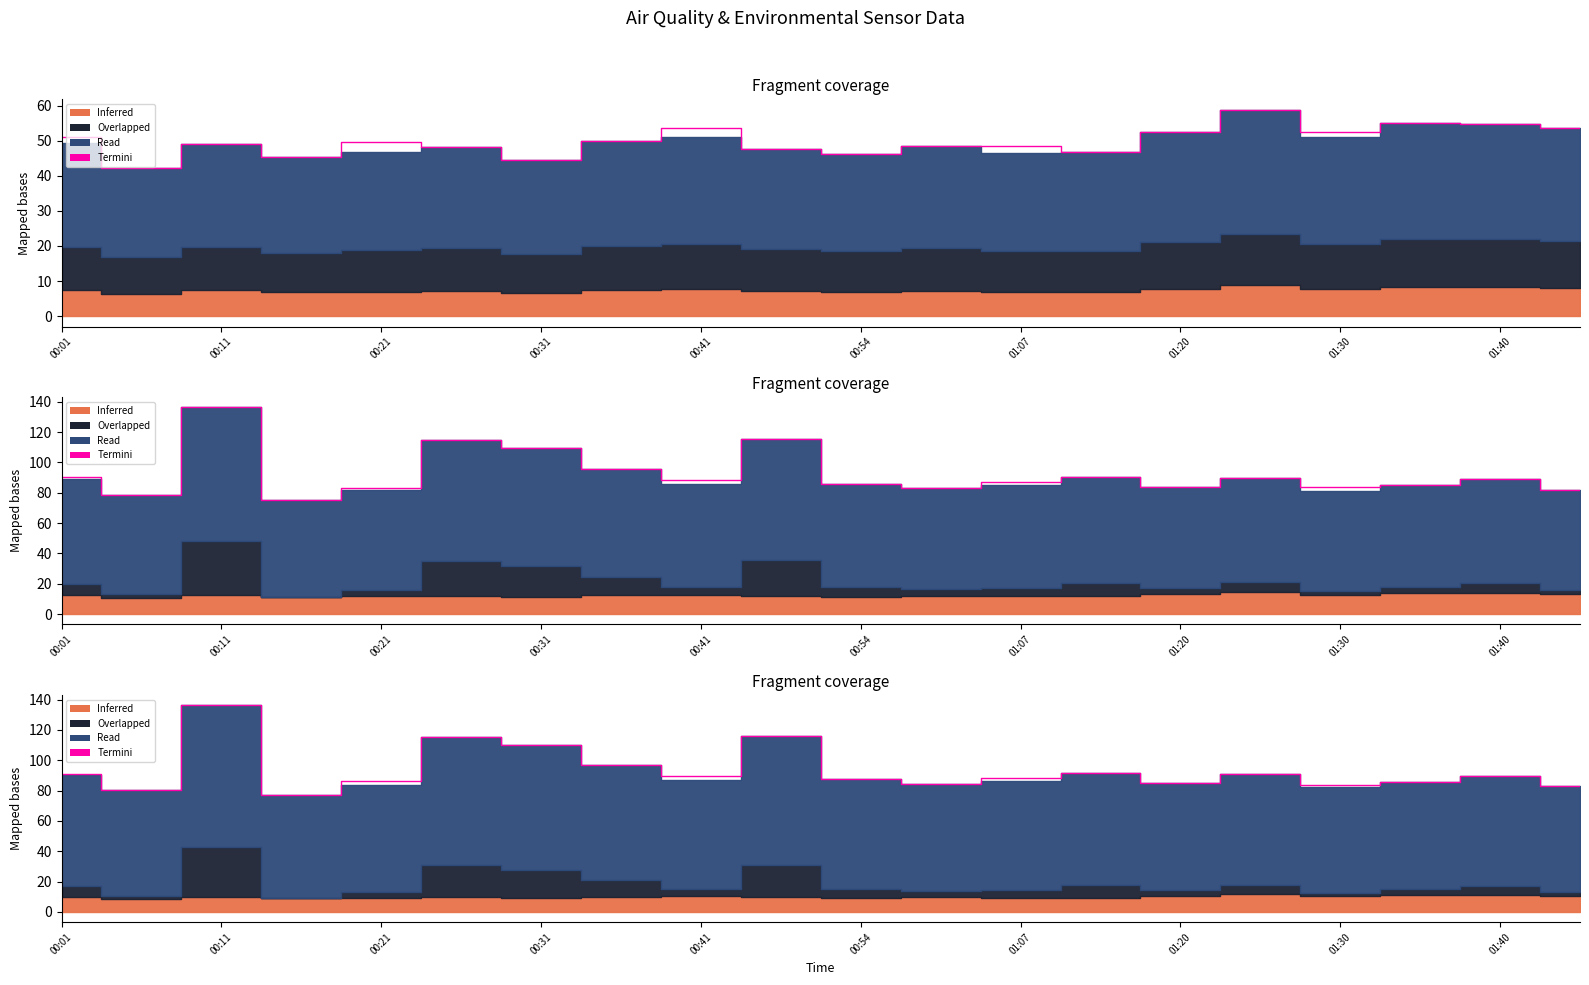

How many categories are shown in the chart?

20